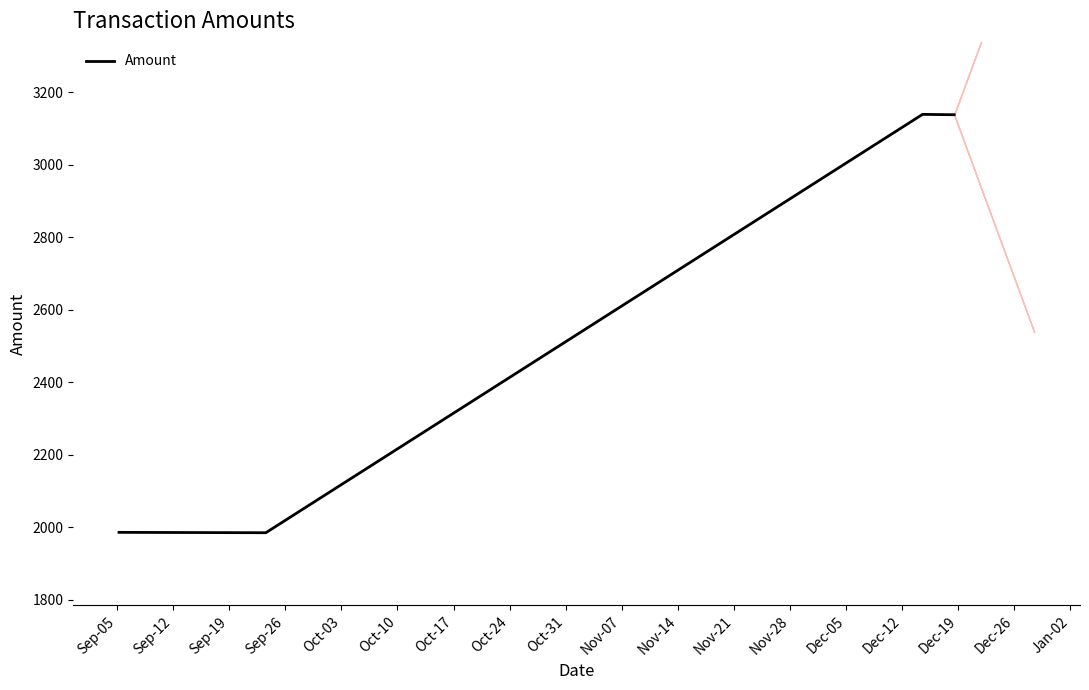

What is the lowest value of the Amount series?

1985.0